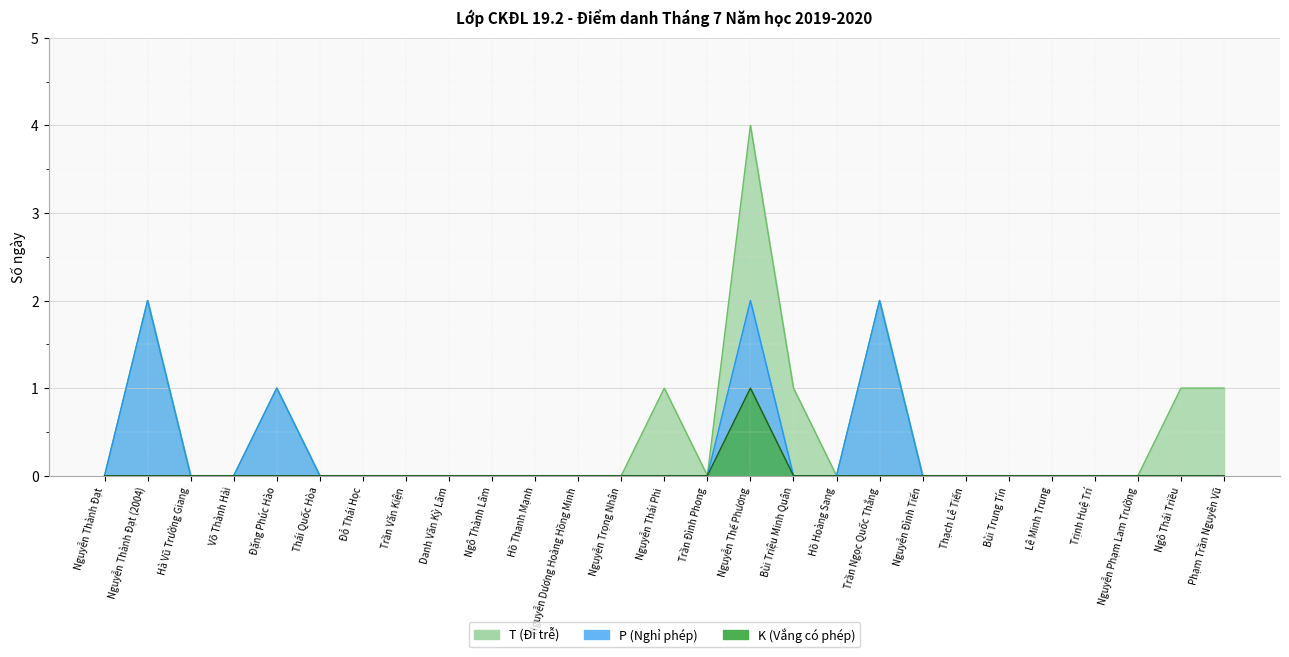

True or false: K (Vắng có phép) and T (Đi trễ) cross at least once.

False